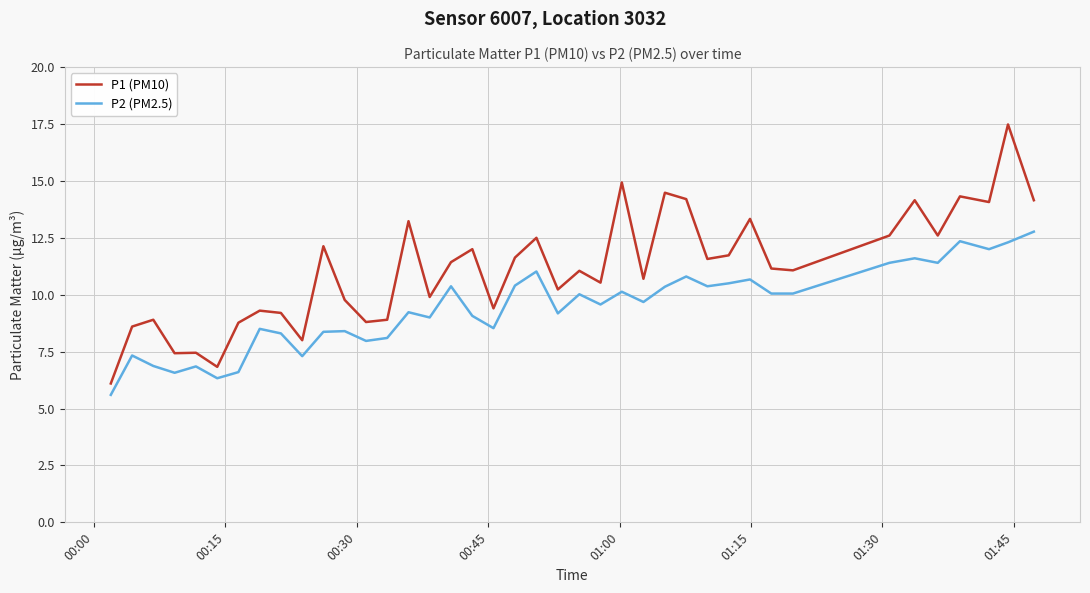

Does the chart have visible grid lines?

Yes